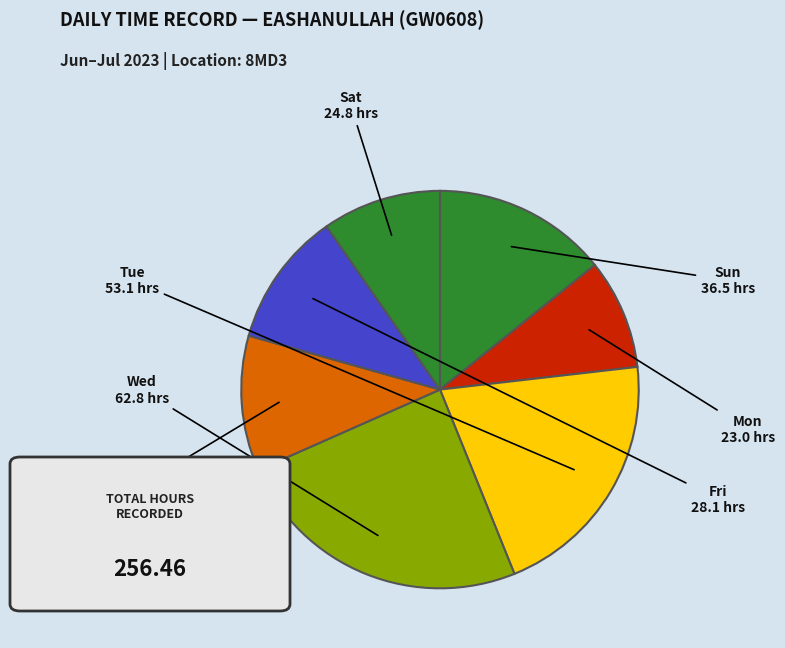

Approximately how many times larger is the value at Sat compared to Sun?

0.7